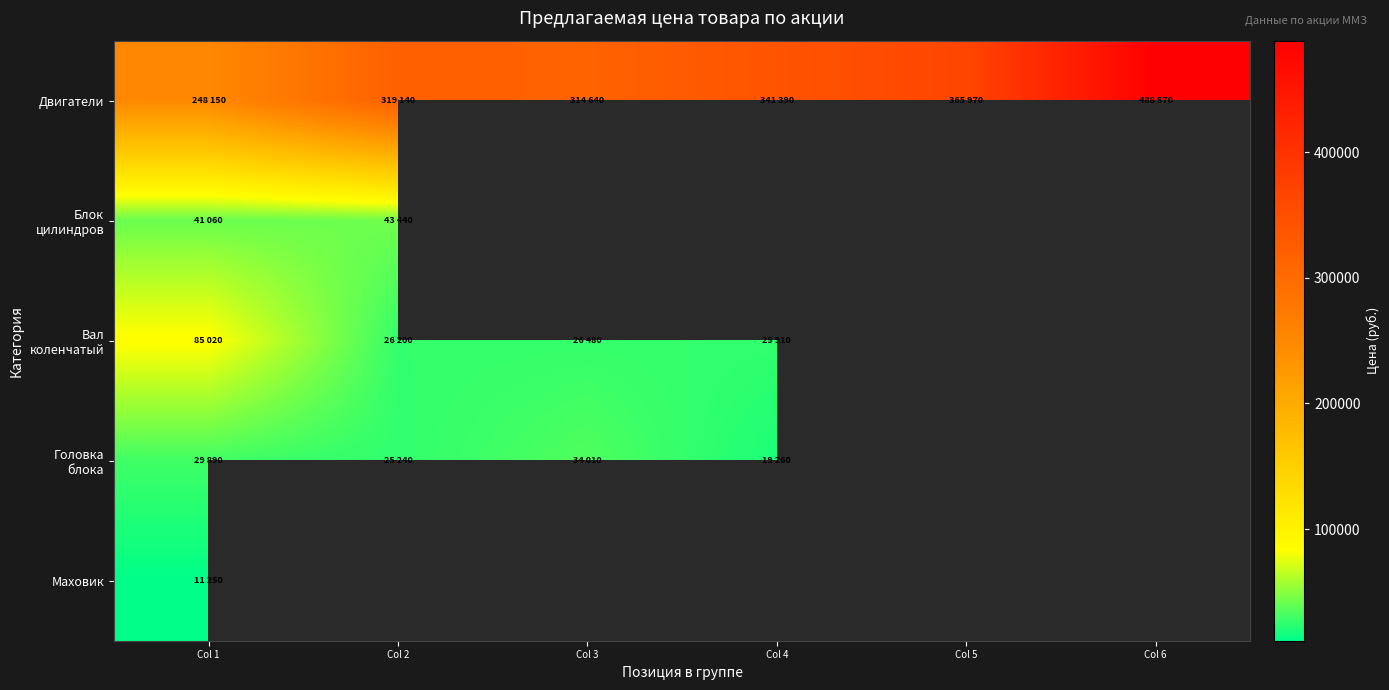

Which series changed the most between Col 3 and Col 4?

Двигатели